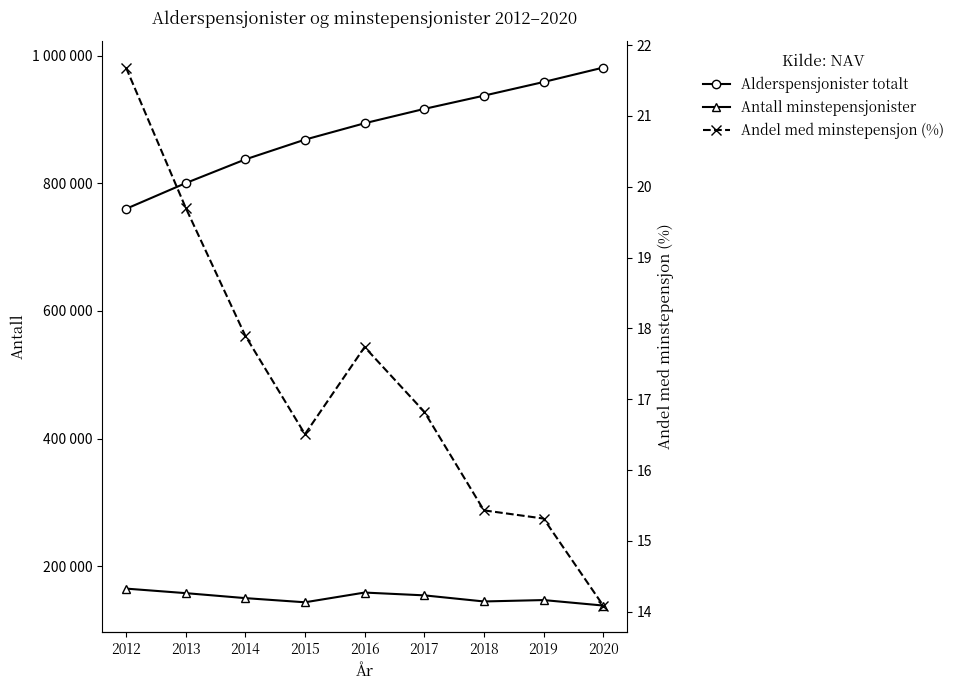

True or false: Antall minstepensjonister and Alderspensjonister totalt cross at least once.

False